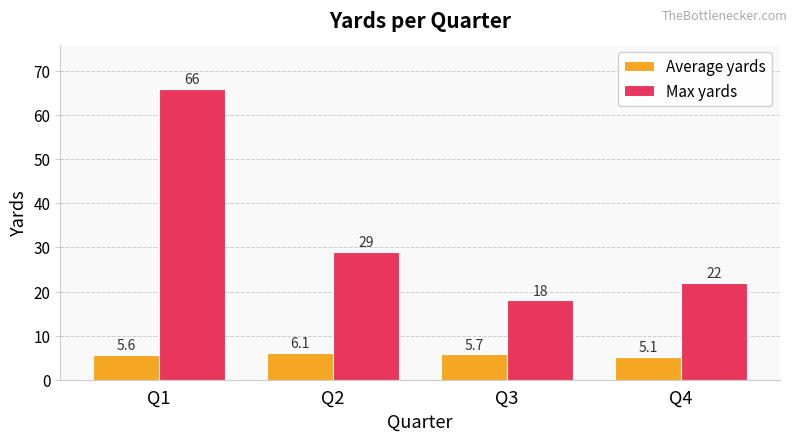

What is the value of the Average yards bar at the 1st from the left?

5.6